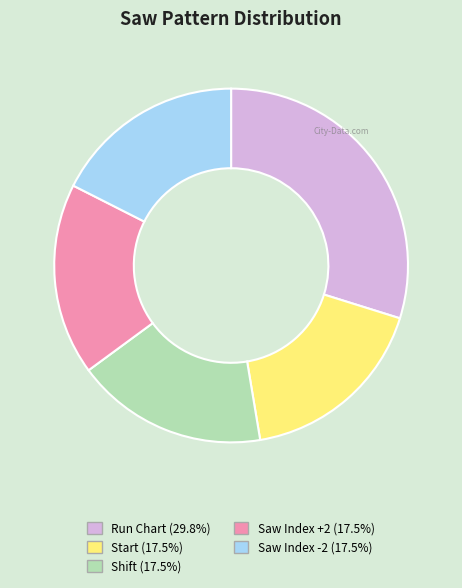

Between Run Chart and Saw Index +2, which is larger?

Run Chart